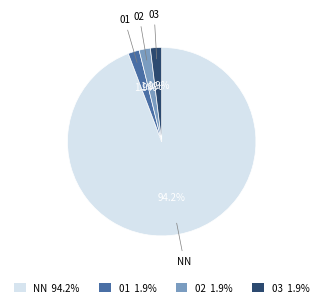

Is there any slice that represents more than half of the pie?

Yes